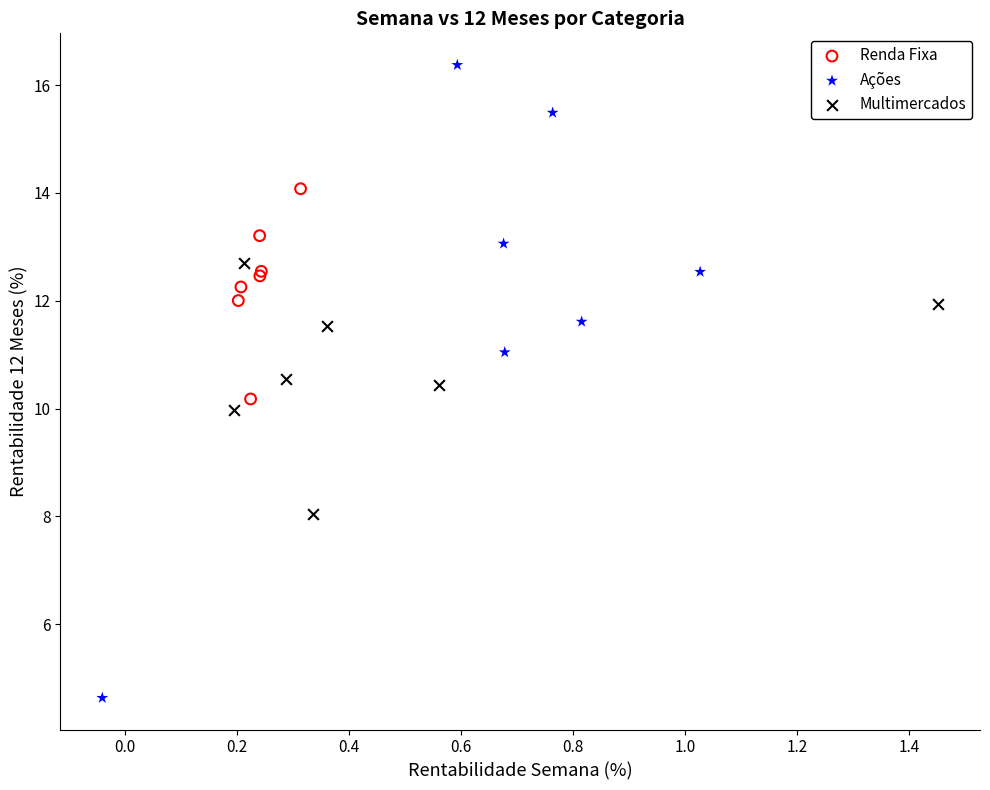

Which series contains the lowest Y value?

Ações